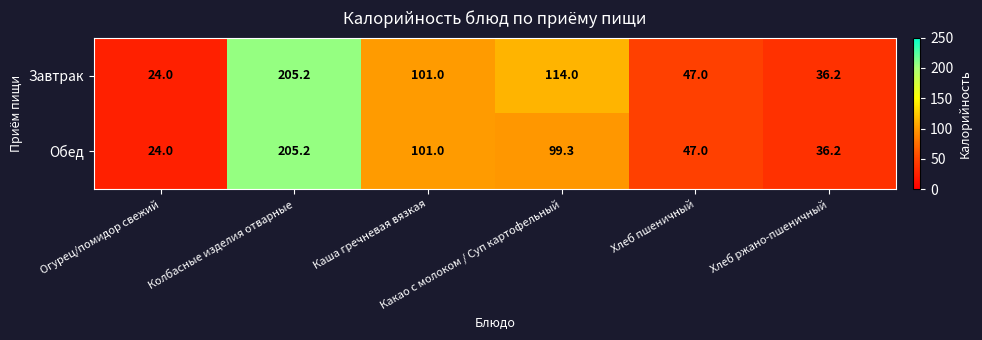

List the series in order of their overall mean, lowest first.

Обед, Завтрак